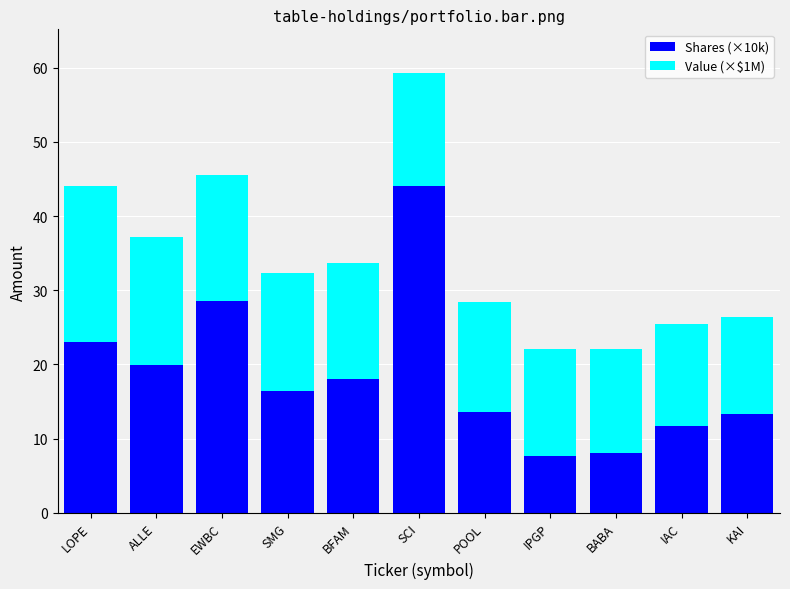

What is the value of the Shares (×10k) bar at the 3rd from the left?

28.5